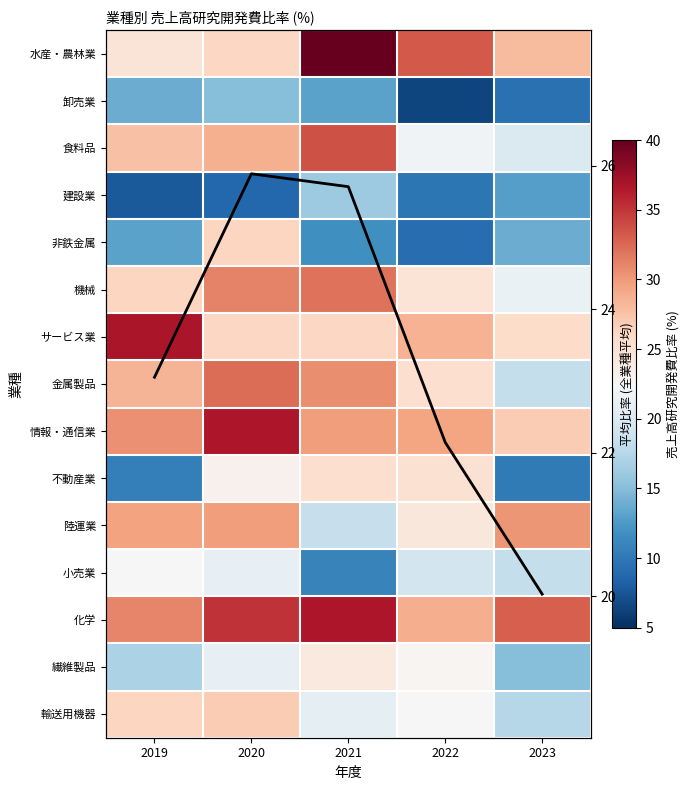

The 小売業 series shows 11.0 at 2020. True or false?

False